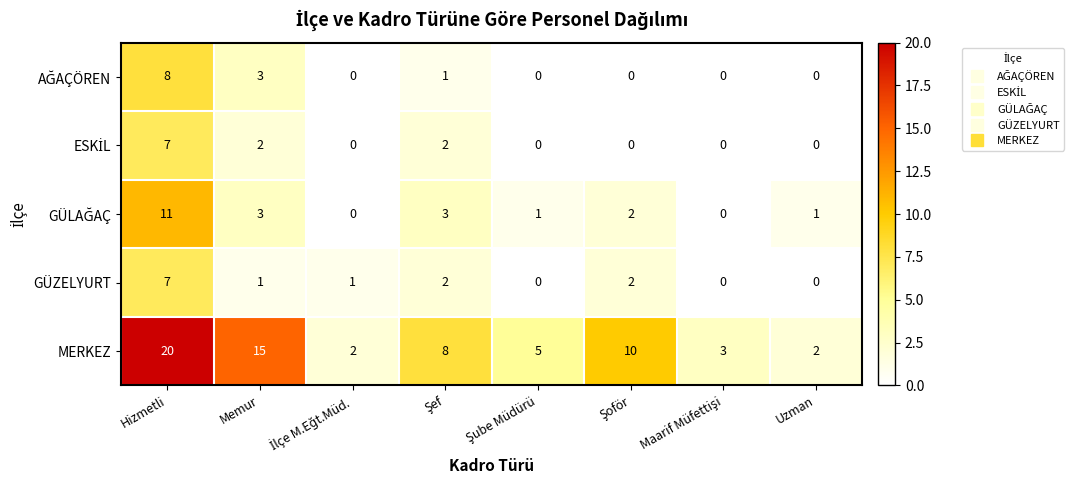

Which series has the largest range (max minus min)?

MERKEZ